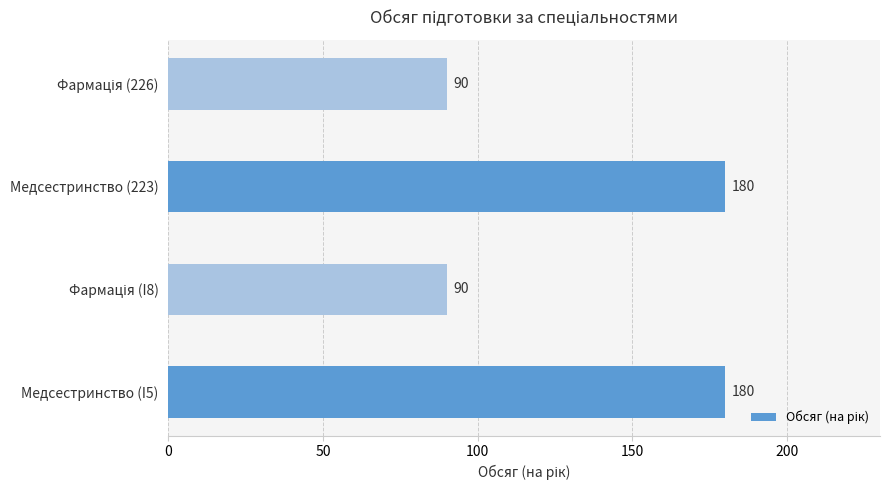

True or false: the data shows 180 at Медсестринство (223).

True